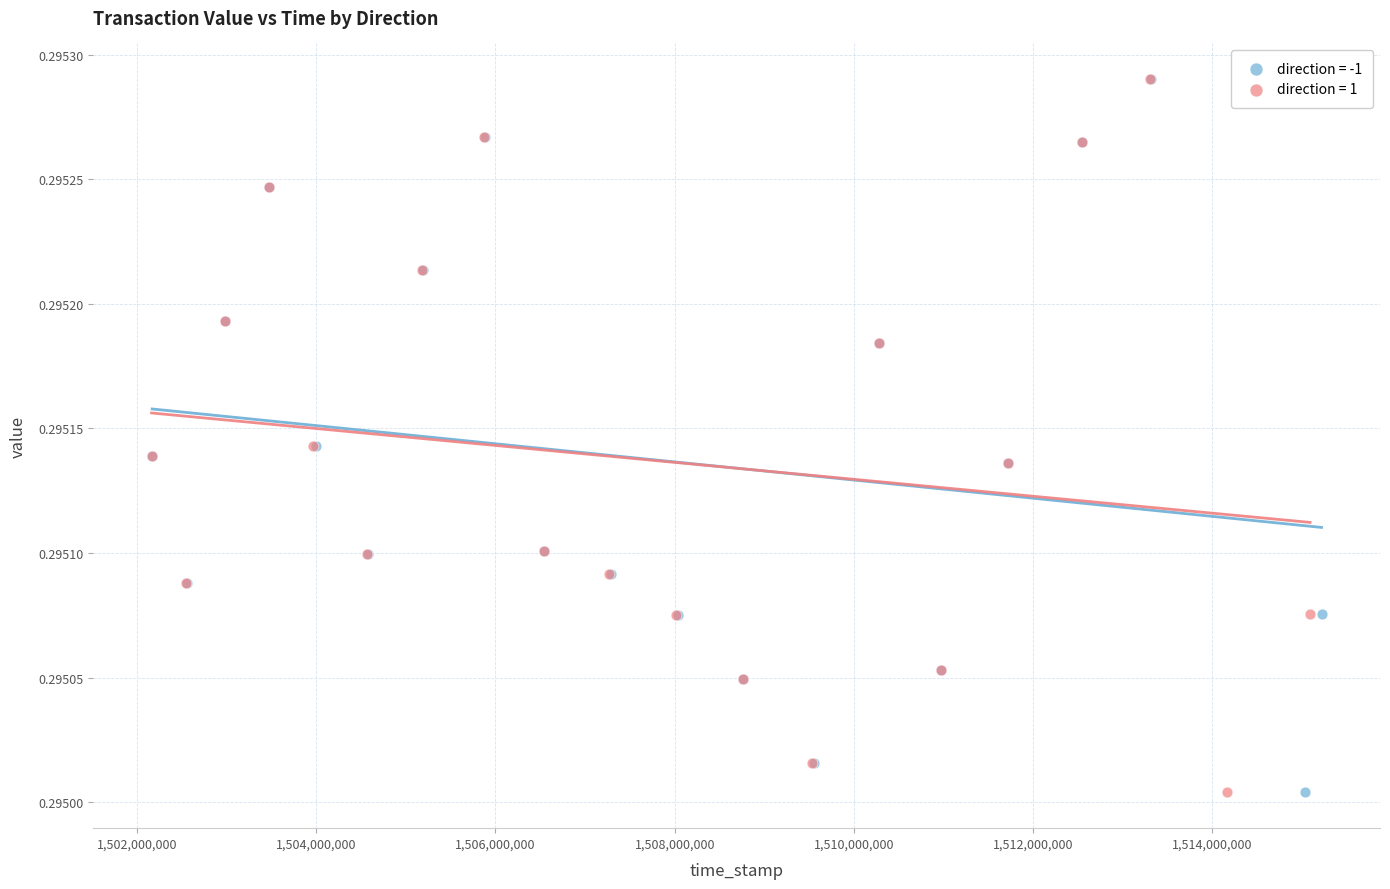

What are all the series names shown in the legend?

direction = -1, direction = 1